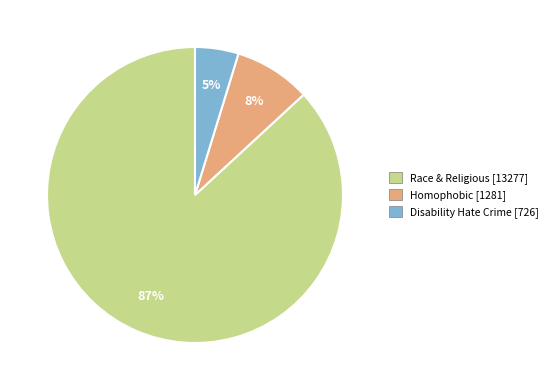

Is it true that Race & Religious is 87% of the pie?

True